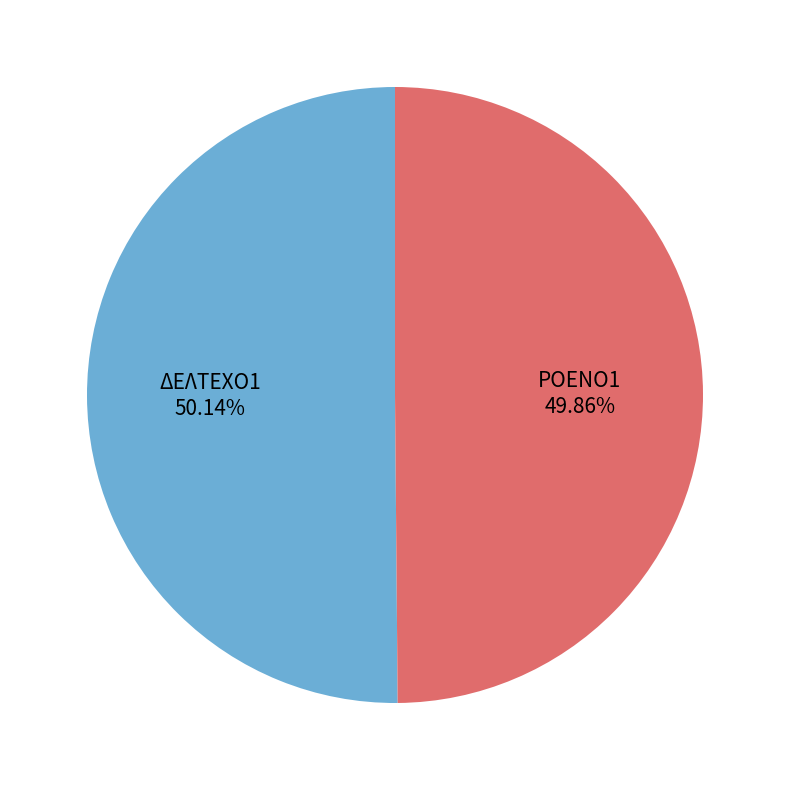

Count the number of slices in the pie.

2